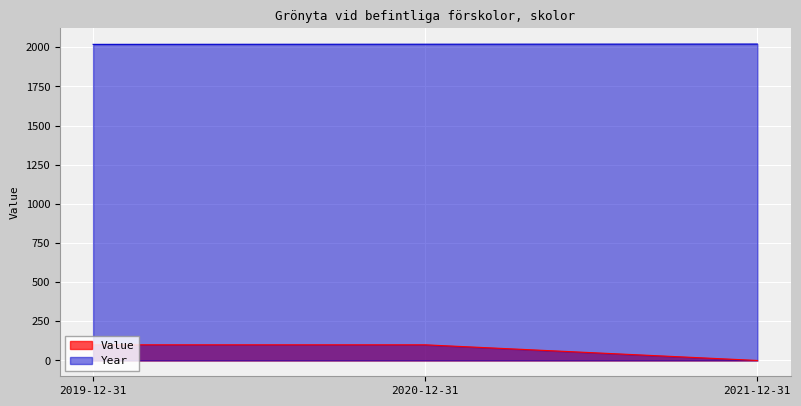

At how many categories does at least one series exceed 1060?

3